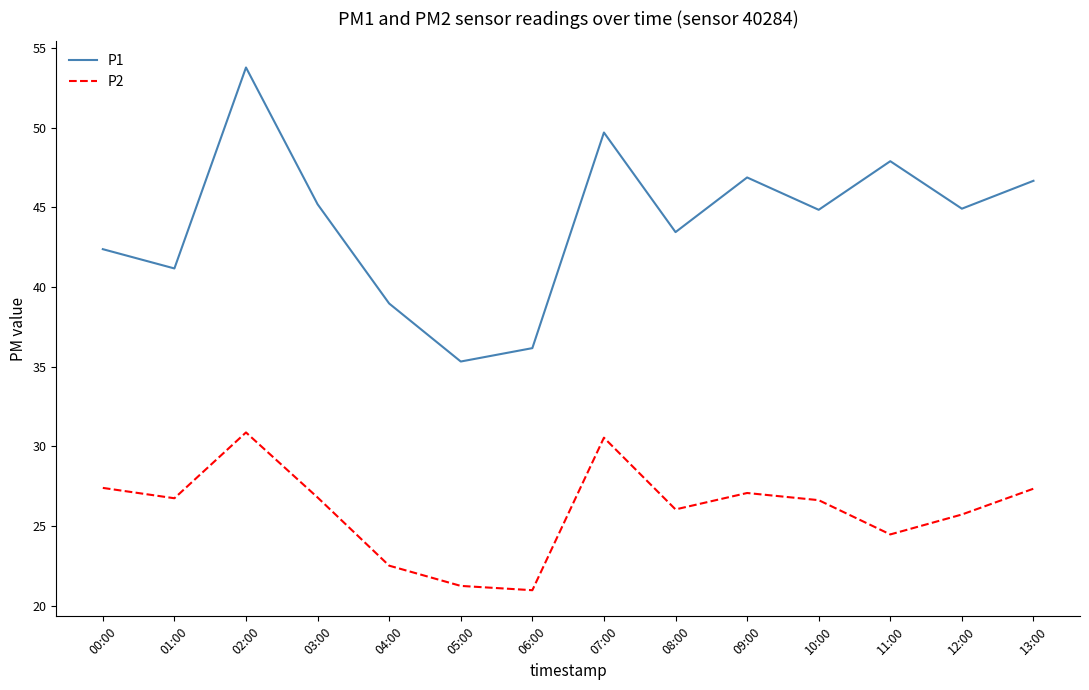

What position from the left is 13:00?

14